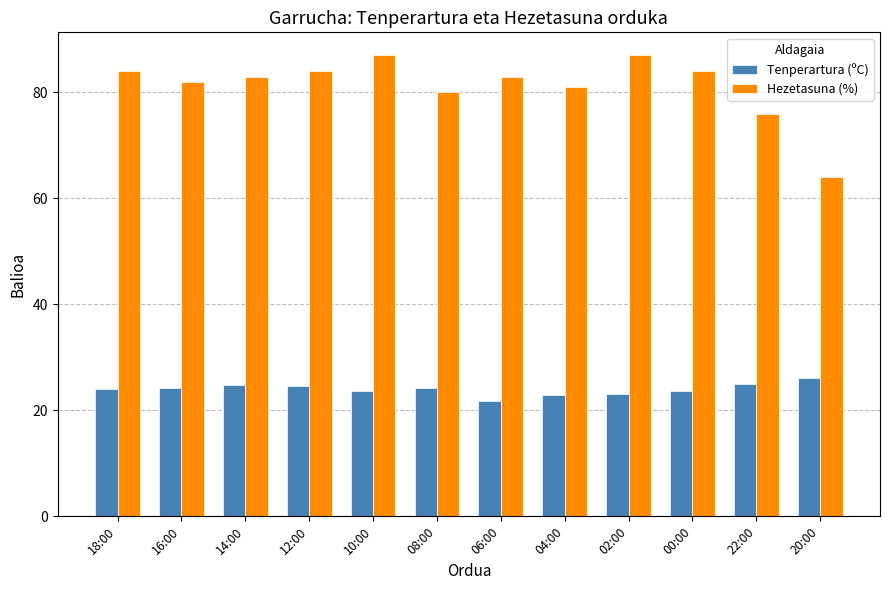

What is the label of the 8th bar from the left?

04:00